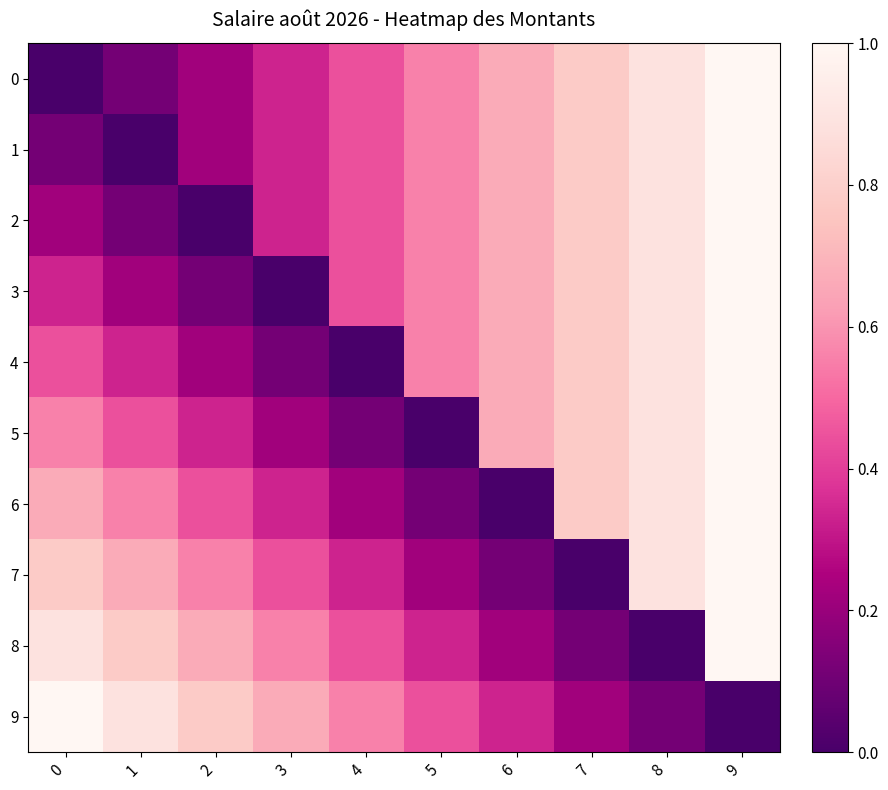

At which category does the chart reach its peak across all series?

9